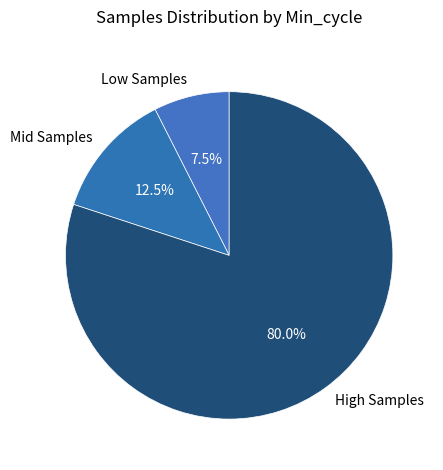

Which category has the biggest portion of the pie?

High Samples